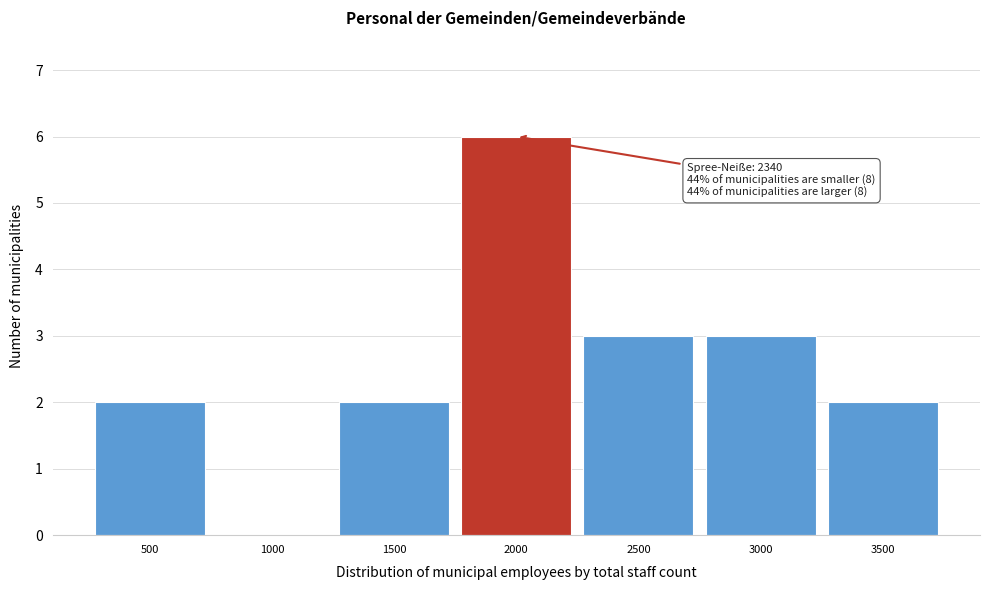

Reading left to right, what are all the values shown in this chart?

500=2	1000=0	1500=2	2000=6	2500=3	3000=3	3500=2